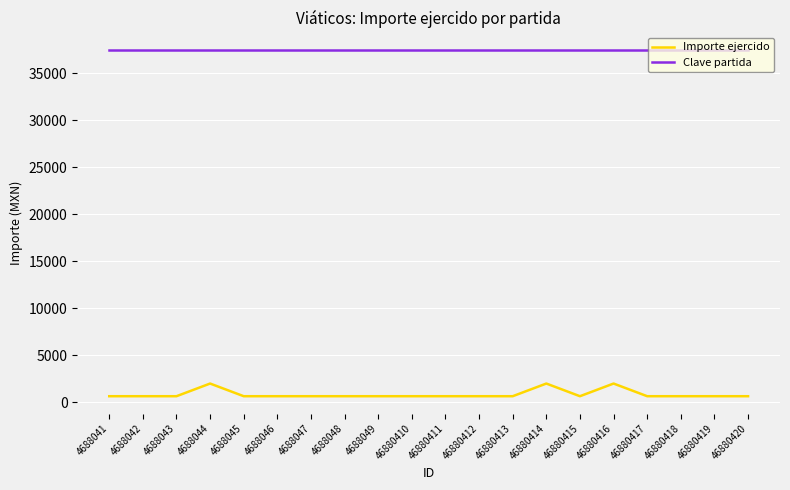

True or false: Clave partida and Importe ejercido intersect in this chart.

False